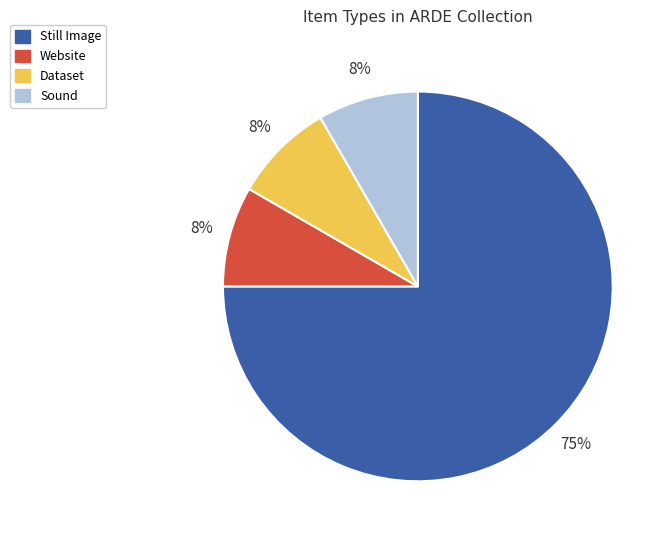

Does any single category account for the majority?

Yes